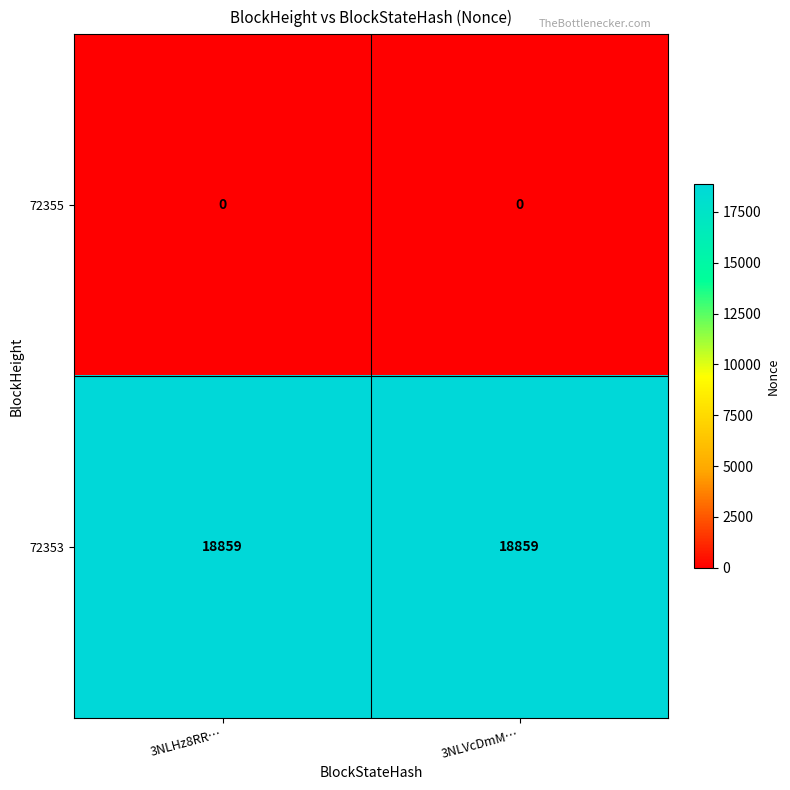

What is the spread (max minus min) of values at 3NLHz8RR…?

18859